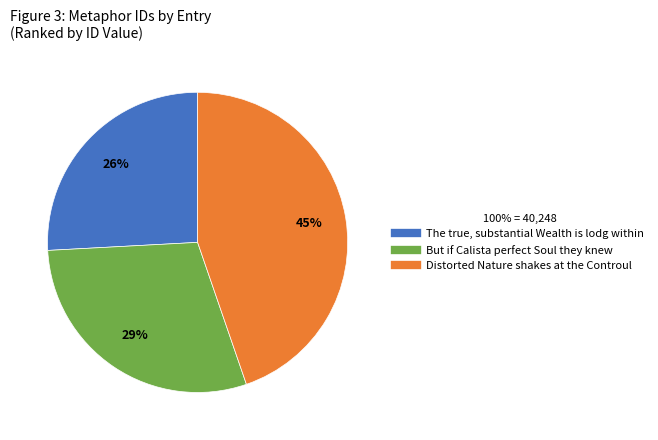

Count the number of slices in the pie.

3